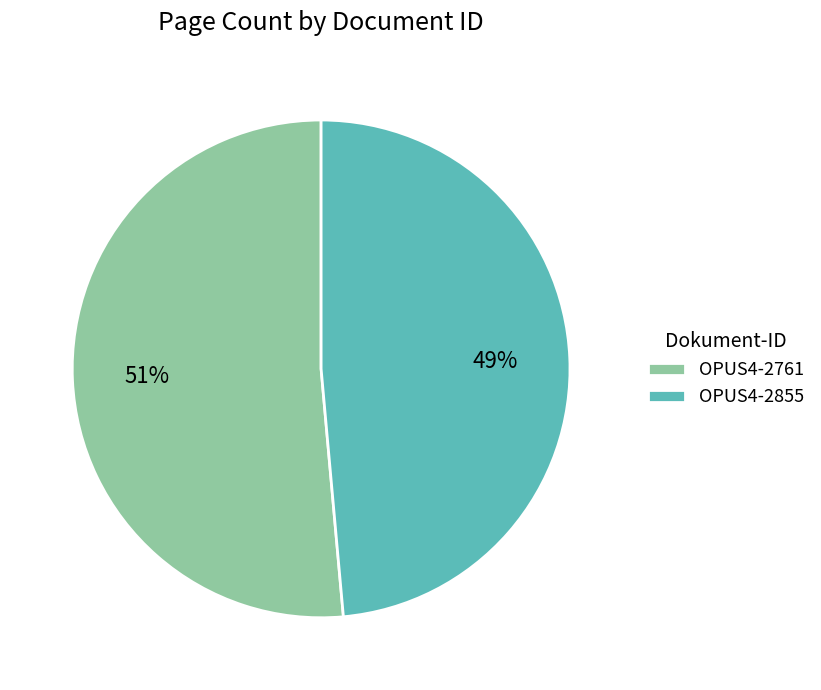

True or false: OPUS4-2855 accounts for 60% of the total.

False